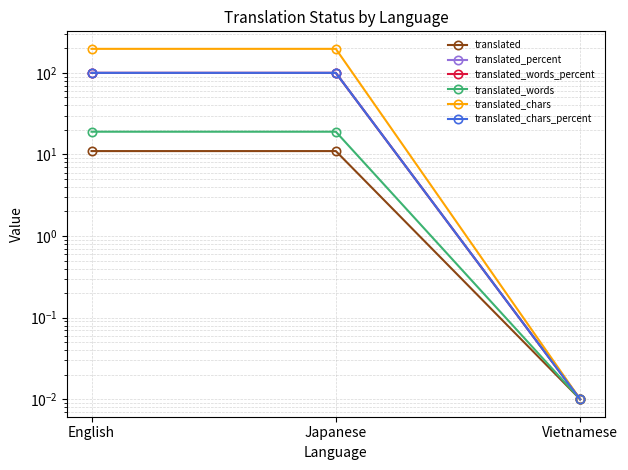

Is it true that translated_chars equals 197.0 at English?

True